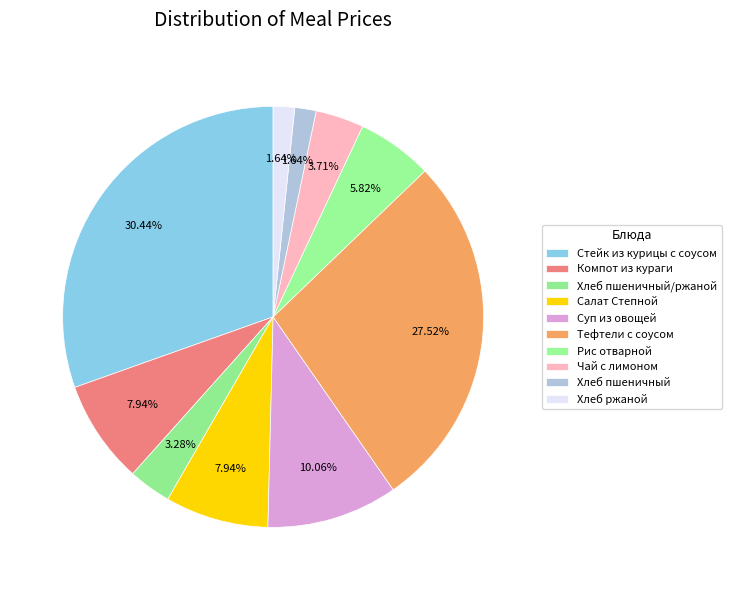

True or false: Салат Степной accounts for 8% of the total.

True